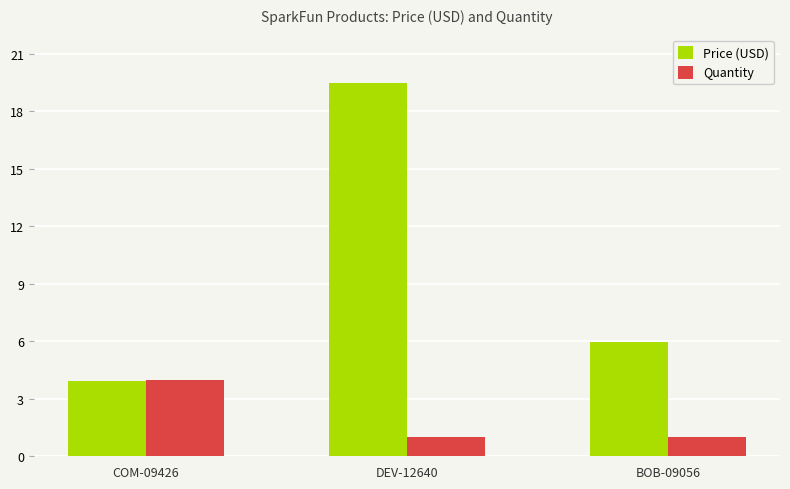

What is the label of the 3rd bar from the left?

BOB-09056